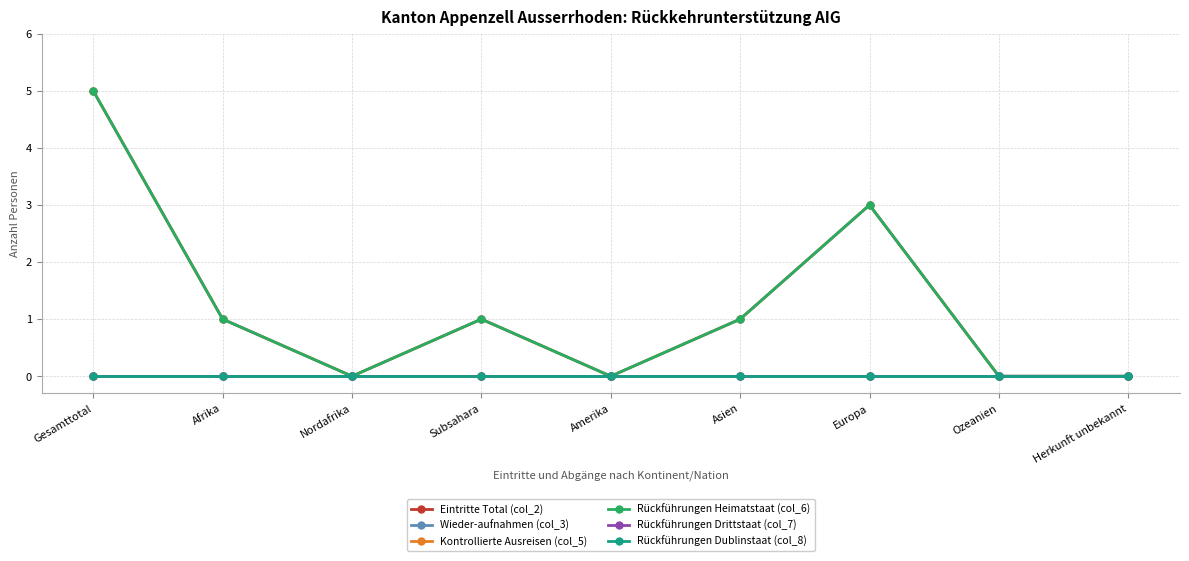

Rank the series by their maximum value, from lowest to highest.

Wieder-aufnahmen (col_3), Kontrollierte Ausreisen (col_5), Rückführungen Drittstaat (col_7), Rückführungen Dublinstaat (col_8), Eintritte Total (col_2), Rückführungen Heimatstaat (col_6)